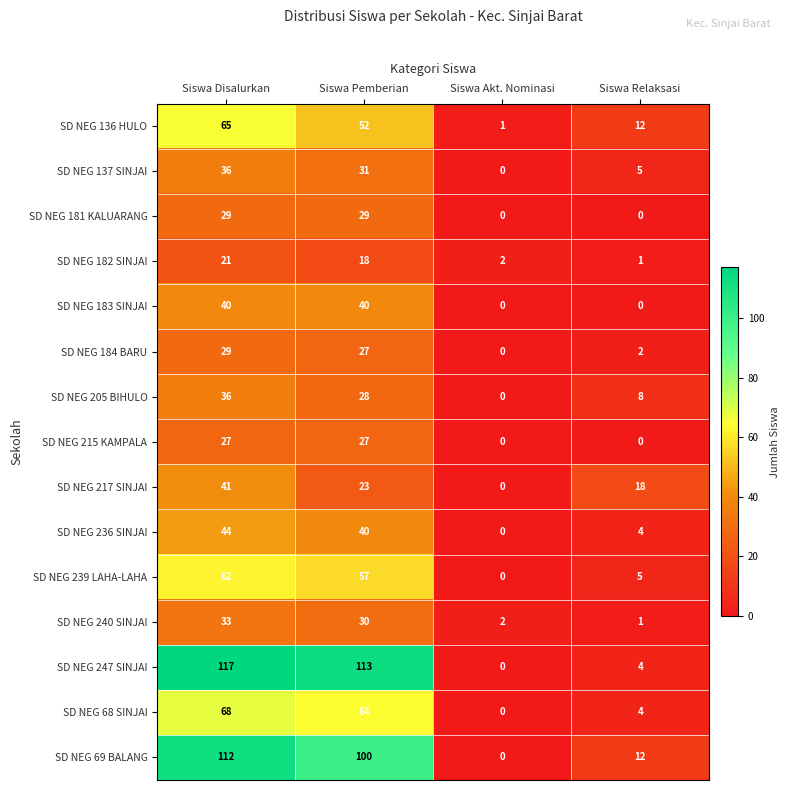

At which category is the sum across all series the highest?

Siswa Disalurkan